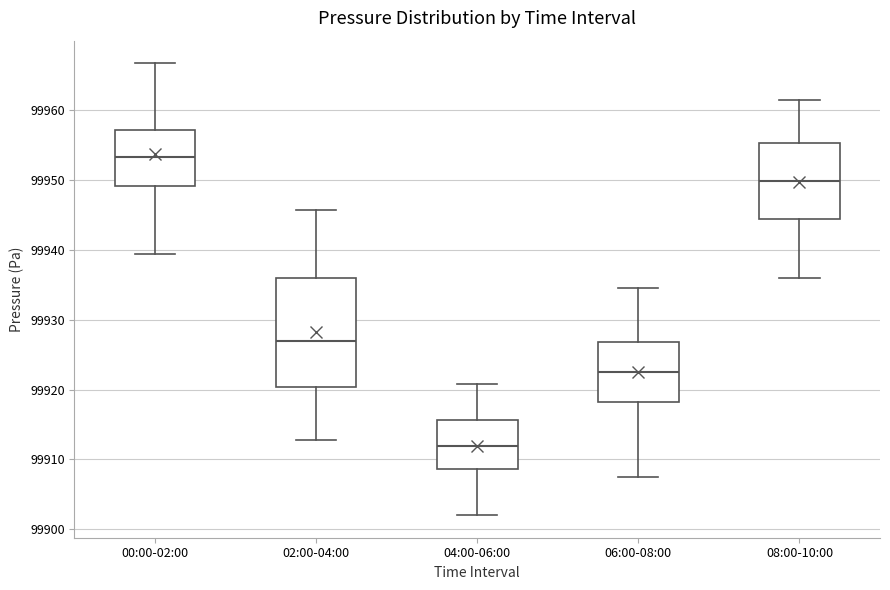

Which box is the tallest, from its lower edge to its upper edge?

02:00-04:00